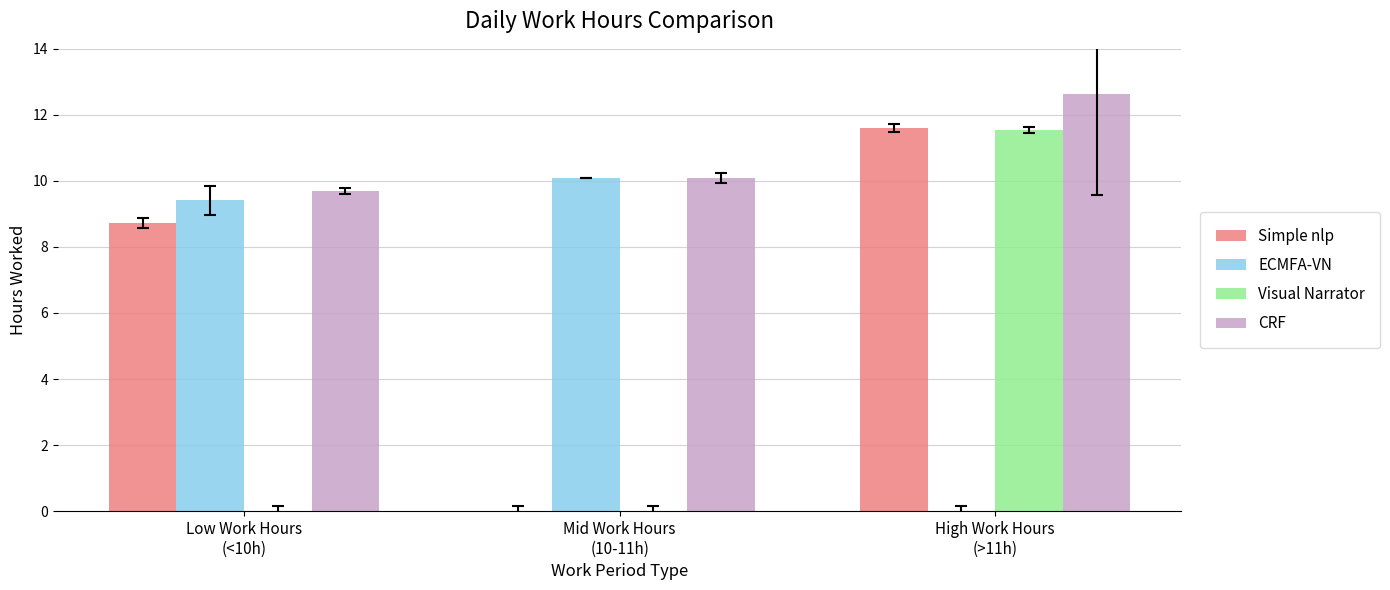

What is the highest value of the Simple nlp series?

11.6